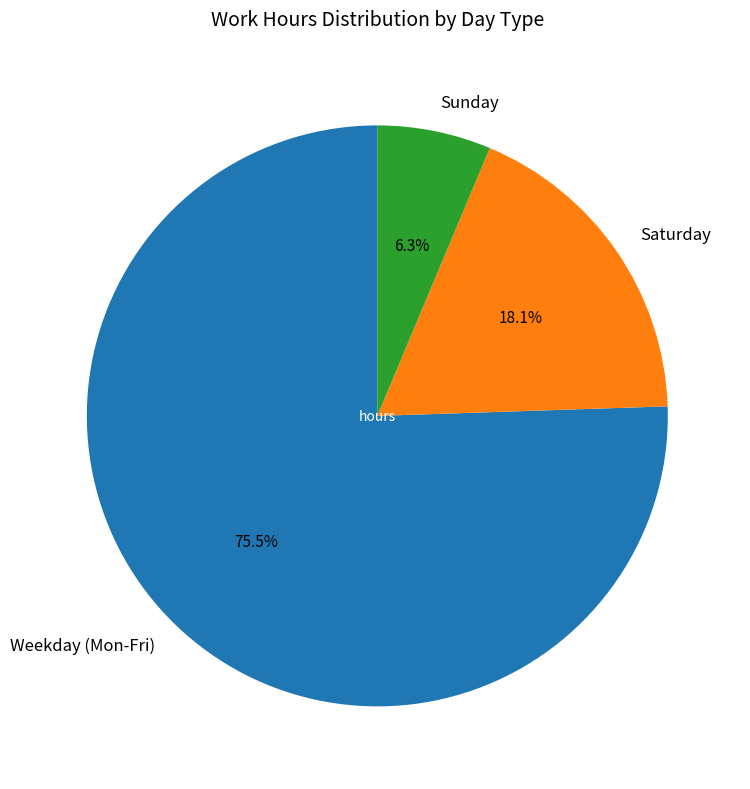

How many segments does this pie chart have?

3